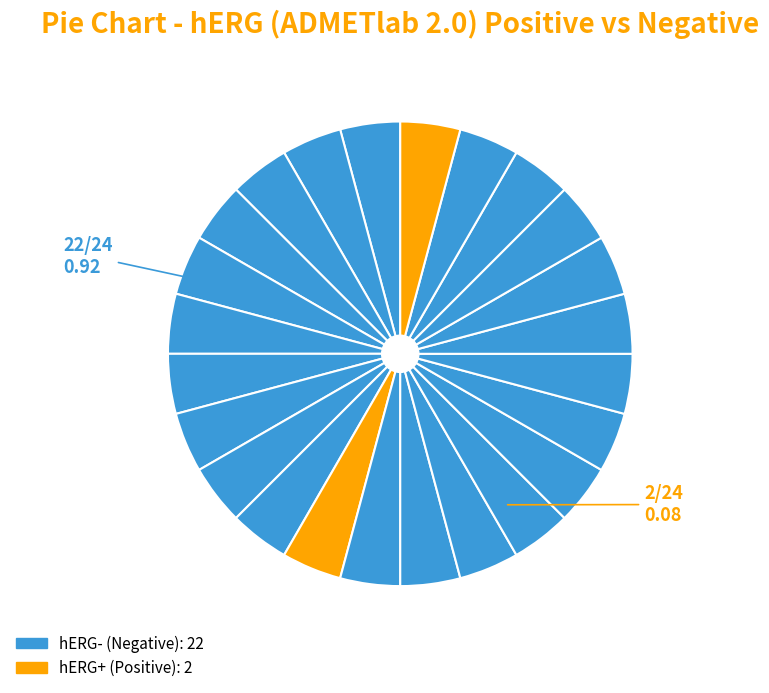

Count the number of slices in the pie.

24